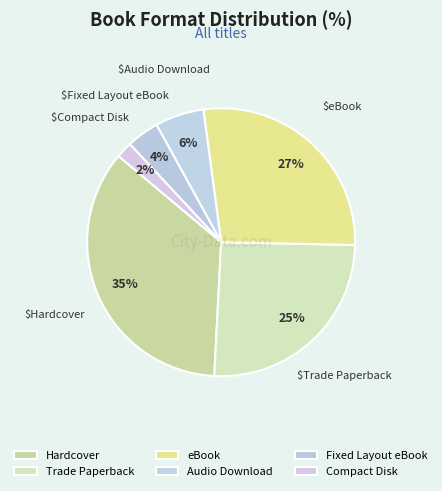

To the nearest percent, what portion does Trade Paperback represent?

25%